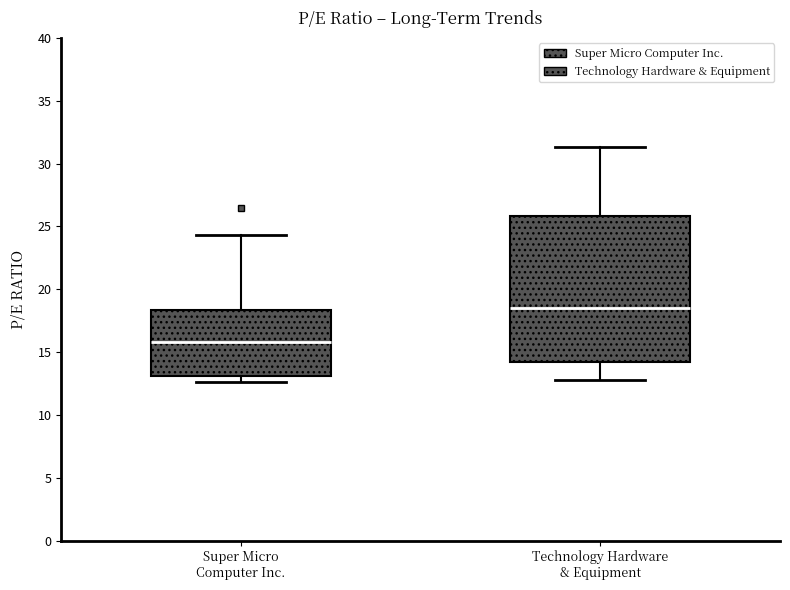

Reading left to right, read every box against the y-axis: the position of its median line, the range the box covers, and the ends of its whiskers. The values are not printed on the chart, so give them approximately, as read against the axis.

Super Micro Computer Inc.: median 16.0, box 13.0 to 18.5, whiskers 12.5 to 24.5
Technology Hardware & Equipment: median 18.5, box 14.0 to 26.0, whiskers 13.0 to 31.5